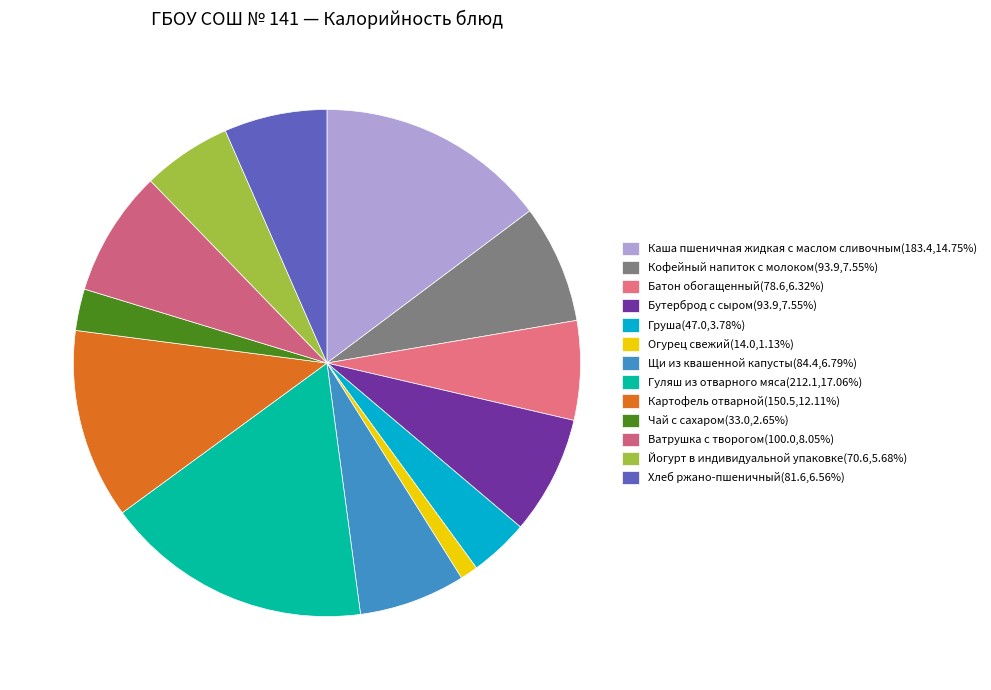

Is there any slice that represents more than half of the pie?

No